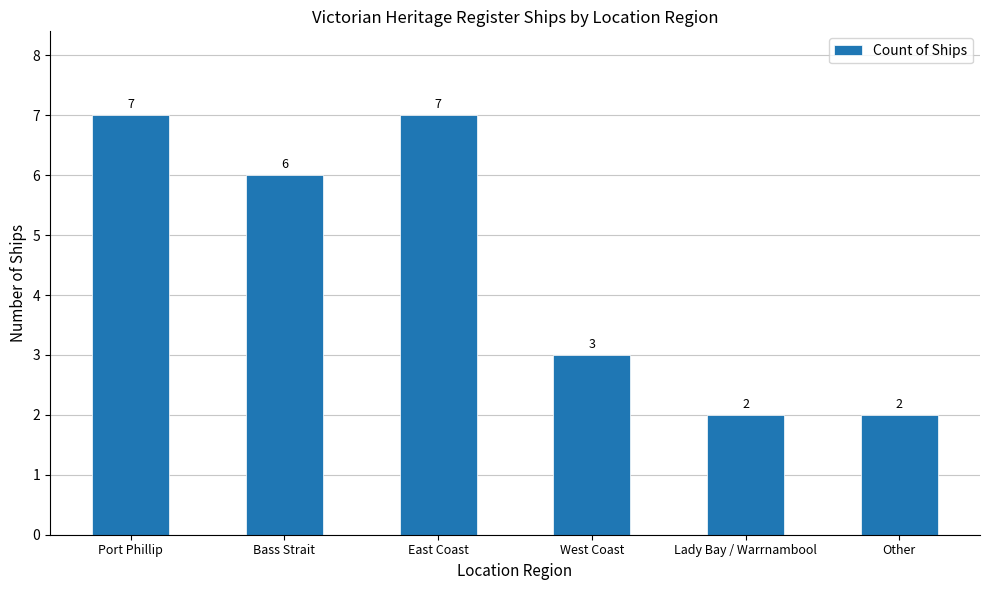

What is the sum of all values?

27